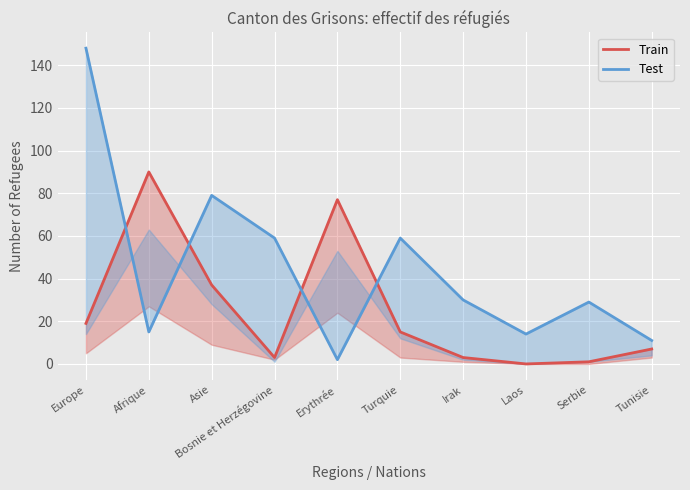

What is the difference between the maximum and second lowest values in the Train series?

89